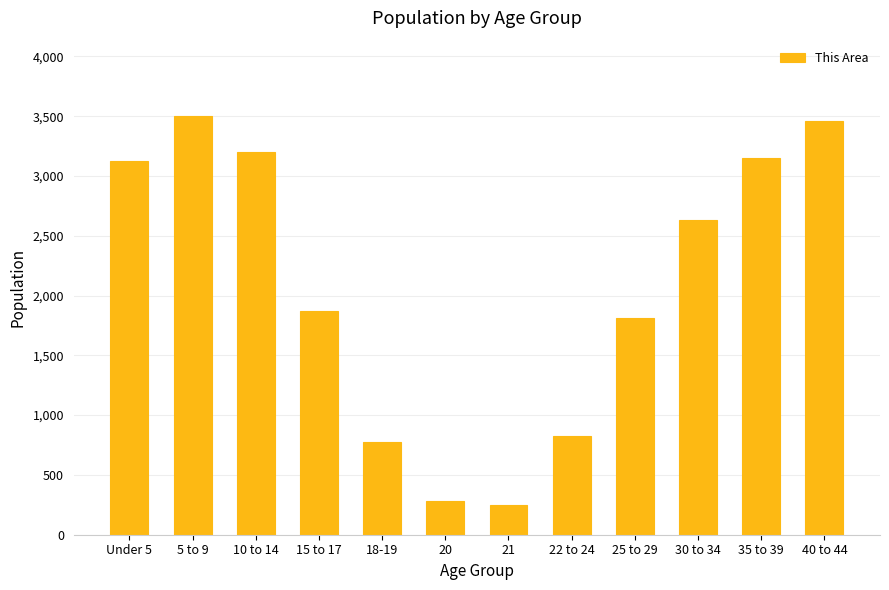

What is the ratio of the value at 30 to 34 to the value at 22 to 24?

3.2